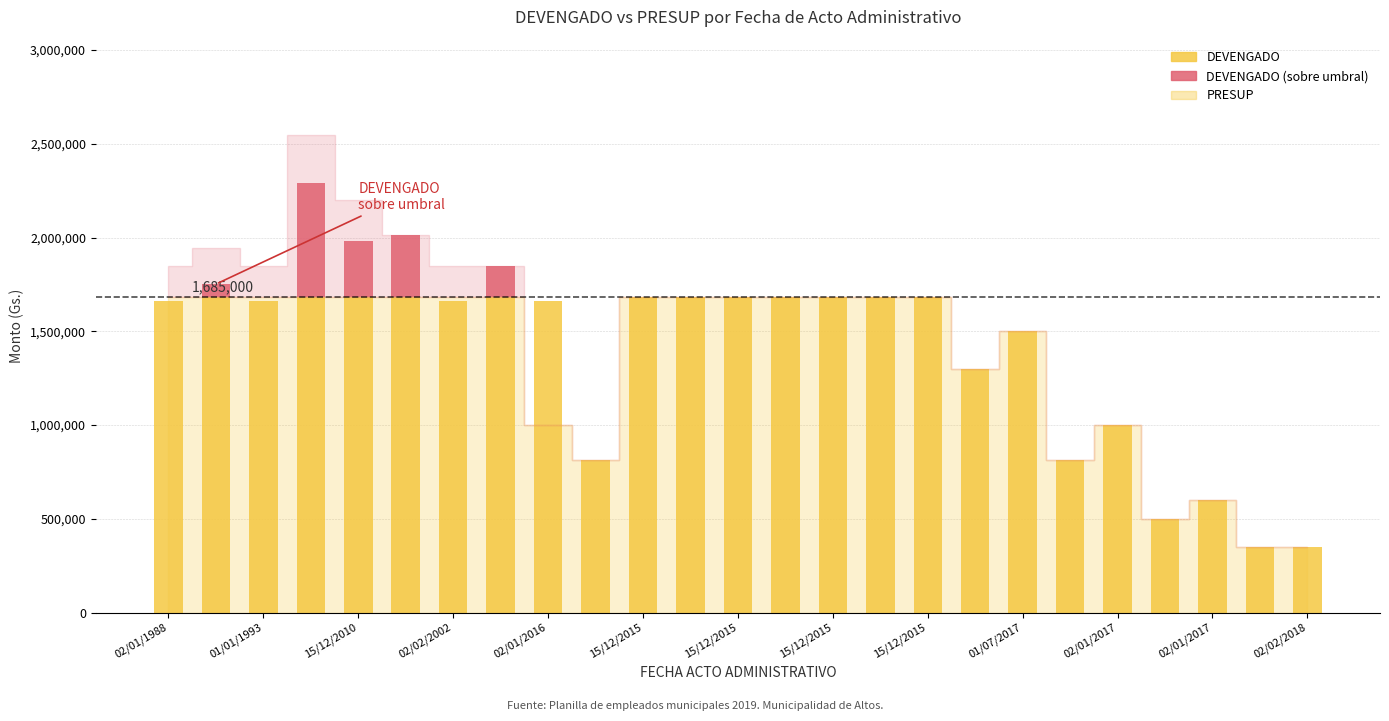

What is the sum of all DEVENGADO values?

34095960